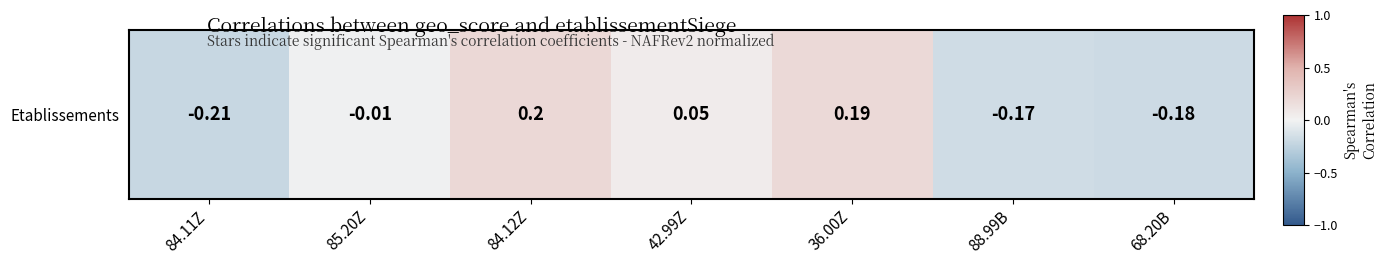

List the labels in order of value, smallest first.

84.11Z, 68.20B, 88.99B, 85.20Z, 42.99Z, 36.00Z, 84.12Z